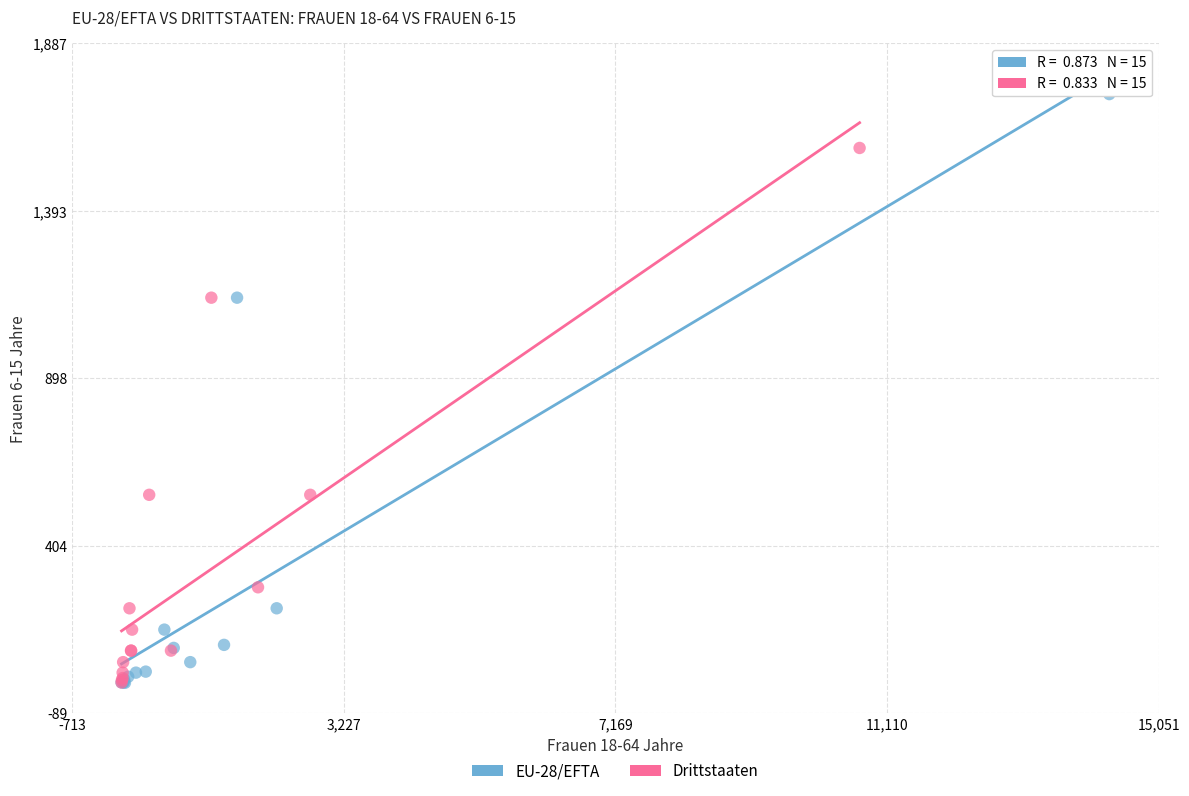

Which series reaches the maximum Y coordinate?

EU-28/EFTA